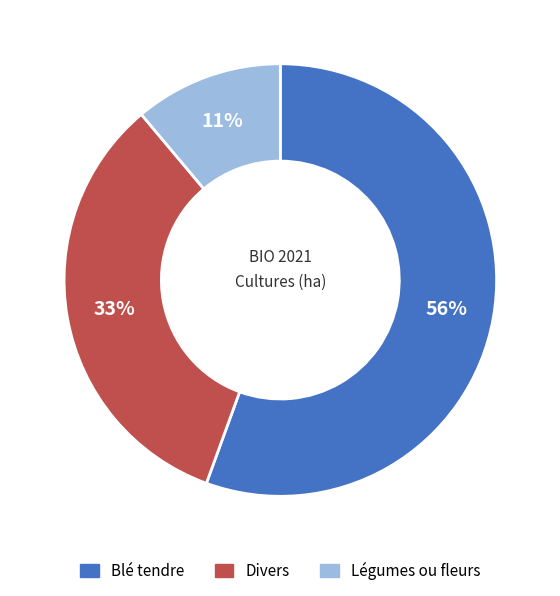

Between Blé tendre and Divers, which is larger?

Blé tendre